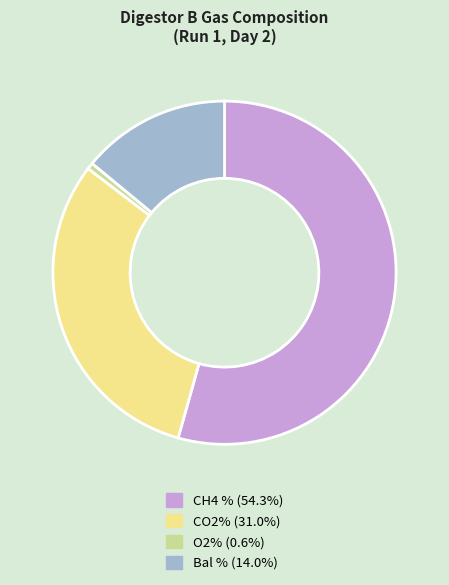

Count the number of slices in the pie.

4